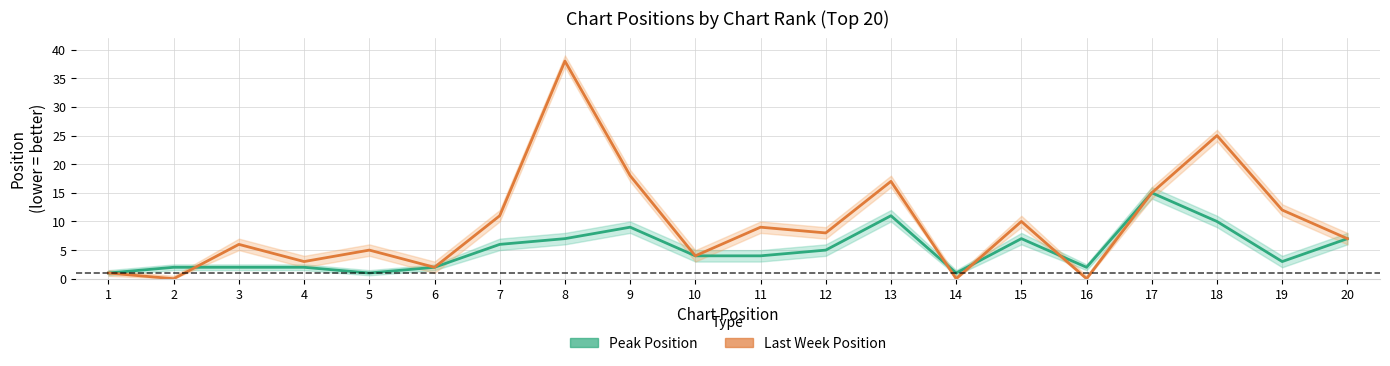

Which category has the lowest value across all series?

2